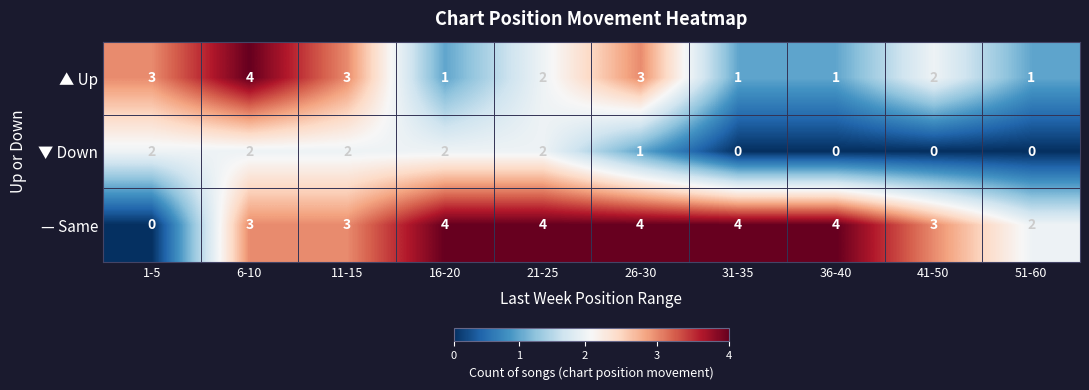

Between 1-5 and 31-35, which series saw the biggest shift?

— Same